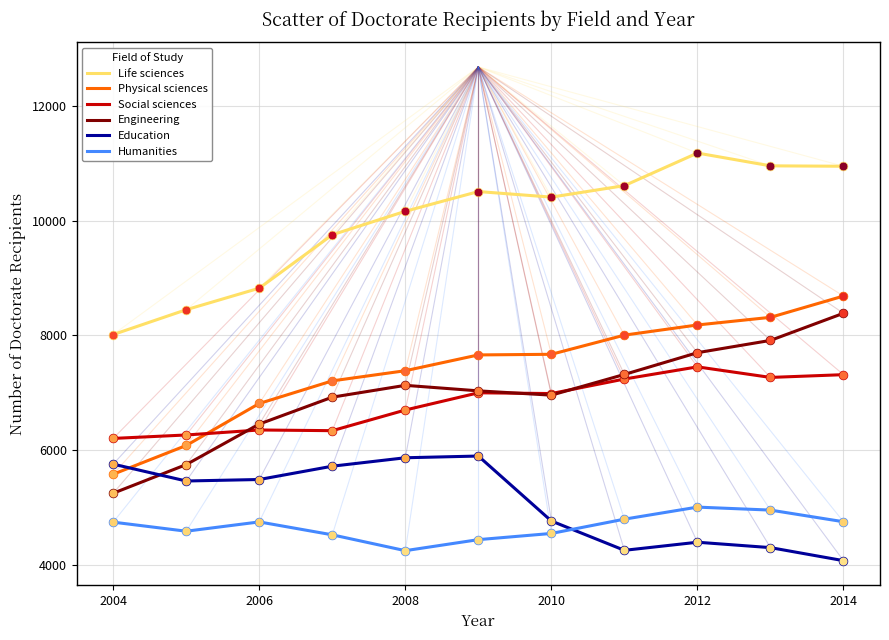

Which series has the largest total across all categories?

Life sciences